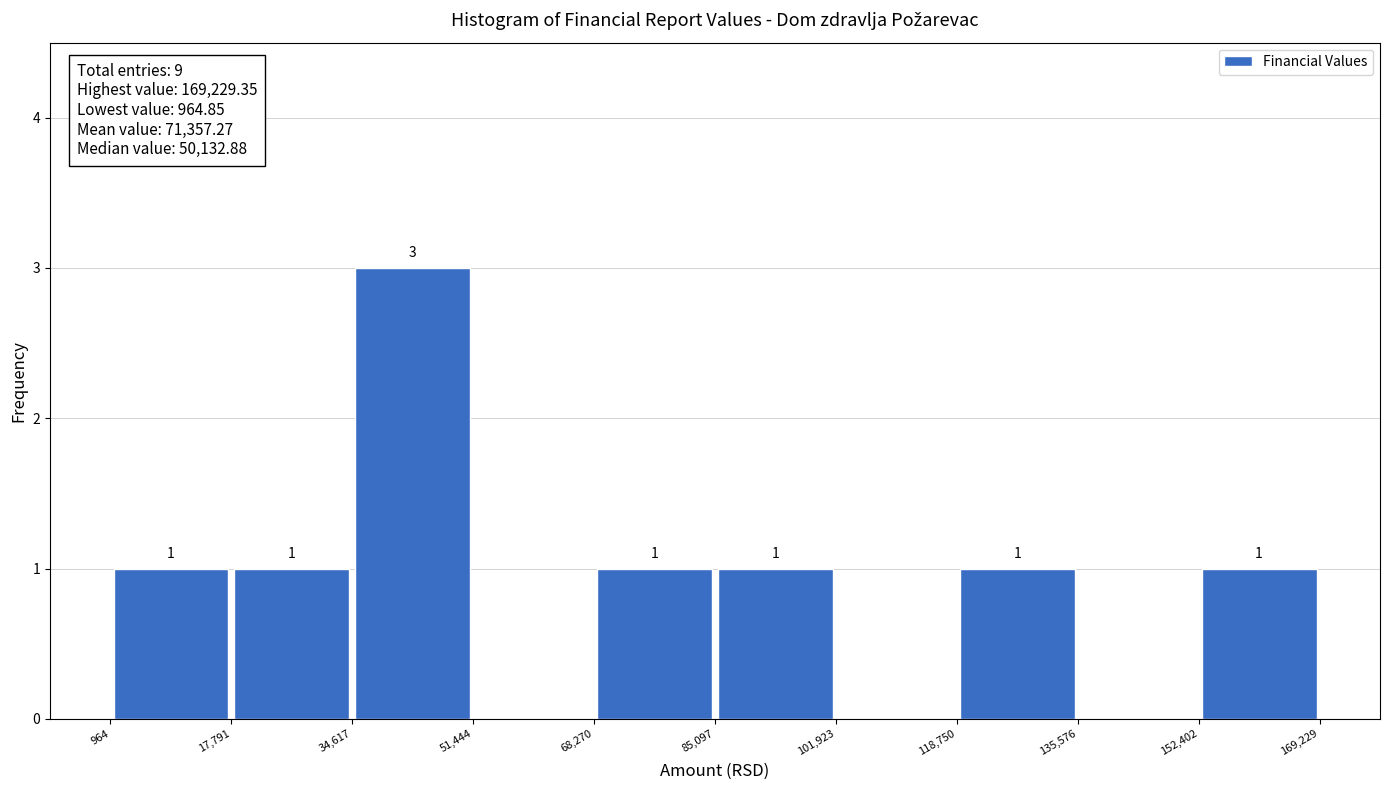

Which range on the x-axis has the tallest bar?

34,617 to 51,444